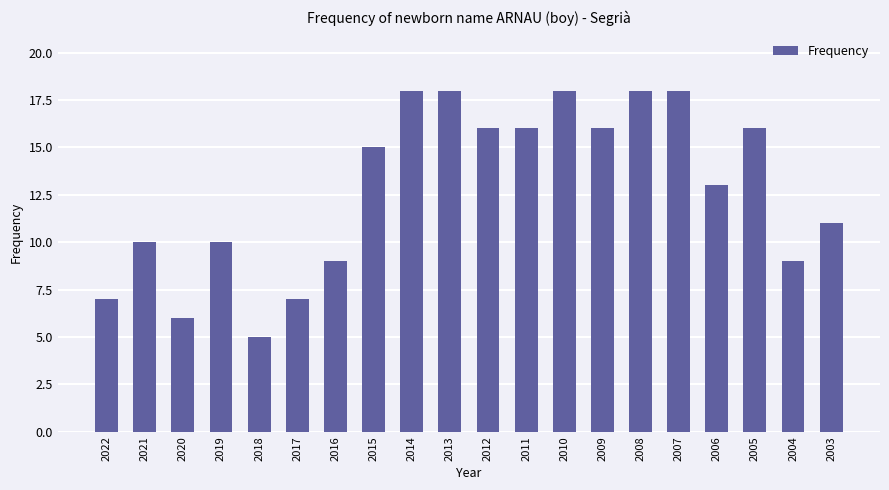

Where is the data nearest to the value 11?

2003